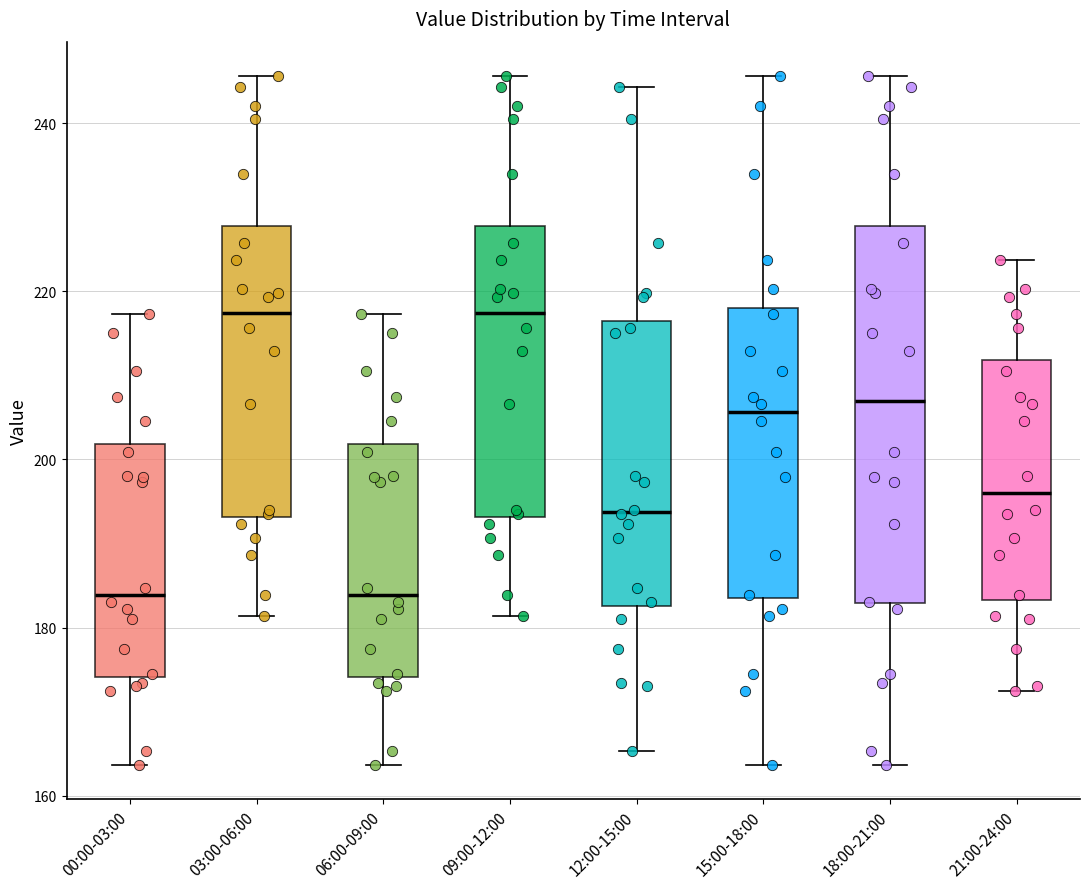

Reading left to right, transcribe this box plot: for each box, give where its median line is, the range the box spans, and where its two whiskers end, as read against the y-axis. The values are not printed on the chart, so give them approximately, as read against the axis.

00:00-03:00: median 184, box 174 to 202, whiskers 164 to 218
03:00-06:00: median 218, box 194 to 228, whiskers 182 to 246
06:00-09:00: median 184, box 174 to 202, whiskers 164 to 218
09:00-12:00: median 218, box 194 to 228, whiskers 182 to 246
12:00-15:00: median 194, box 182 to 216, whiskers 166 to 244
15:00-18:00: median 206, box 184 to 218, whiskers 164 to 246
18:00-21:00: median 206, box 182 to 228, whiskers 164 to 246
21:00-24:00: median 196, box 184 to 212, whiskers 172 to 224